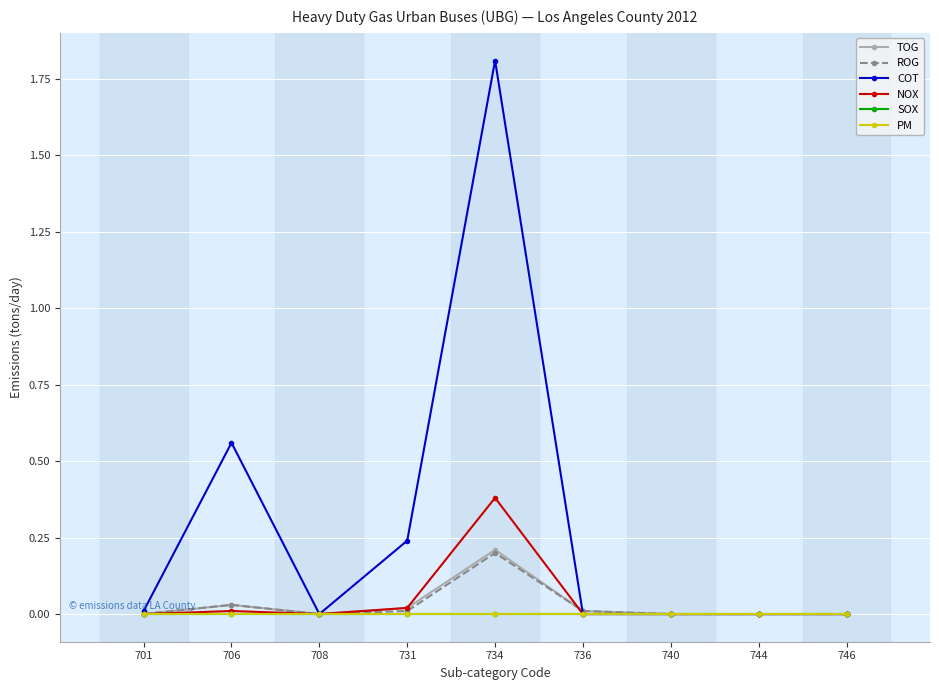

Is it true that ROG equals -0.1 at 744?

False